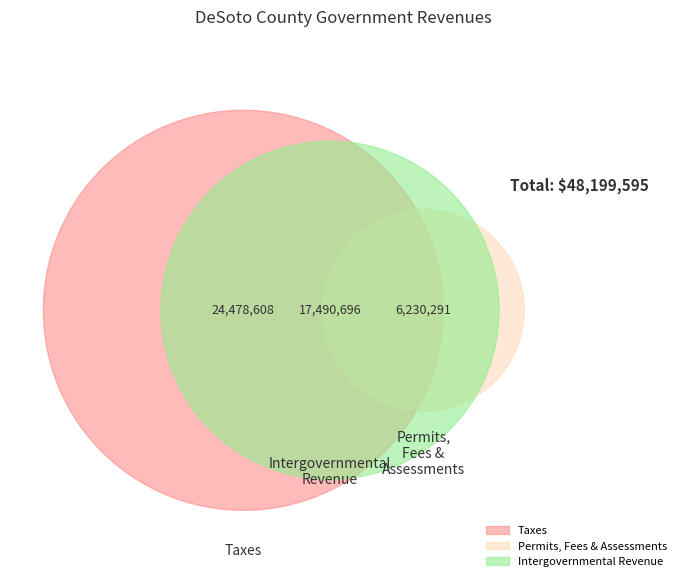

Combined, do Other Revenue and Intergovernmental Revenue account for over 50%?

No